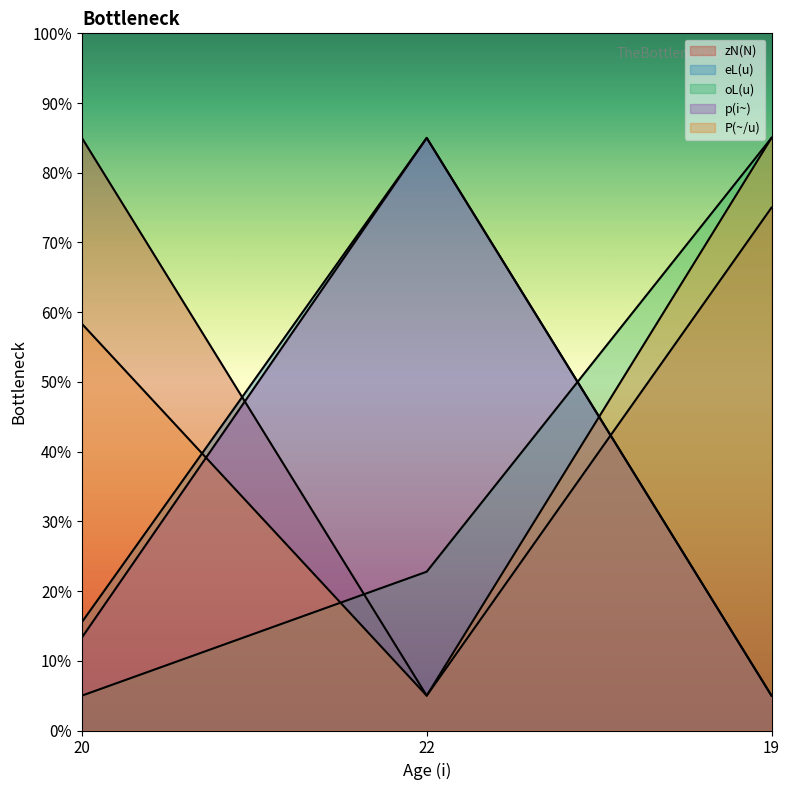

What is the label of the 3rd point from the right?

20